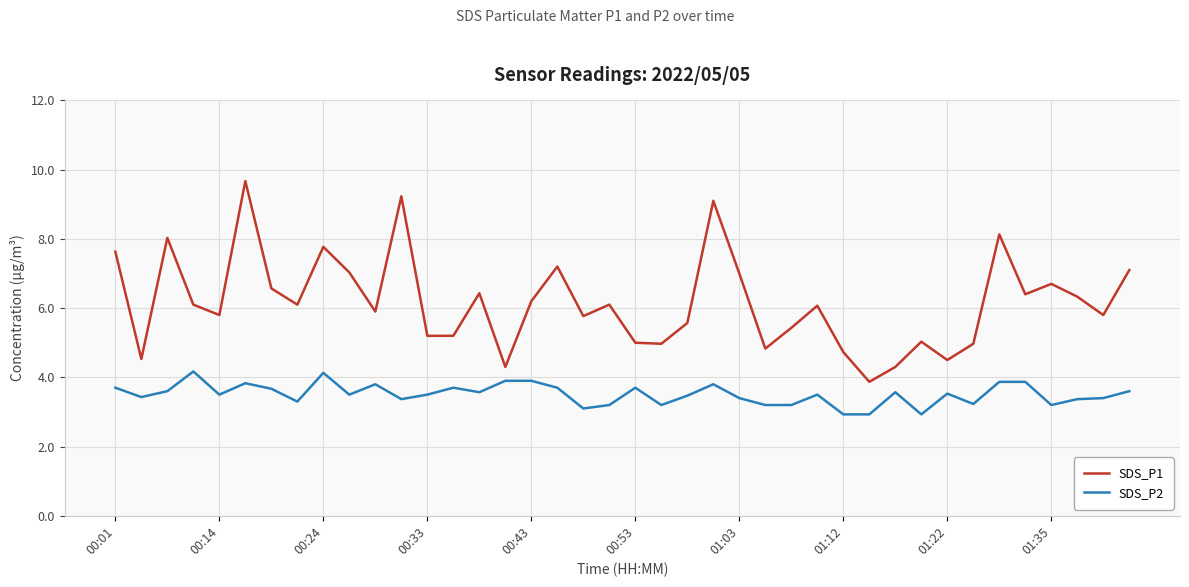

Which series has the widest spread of values?

SDS_P1